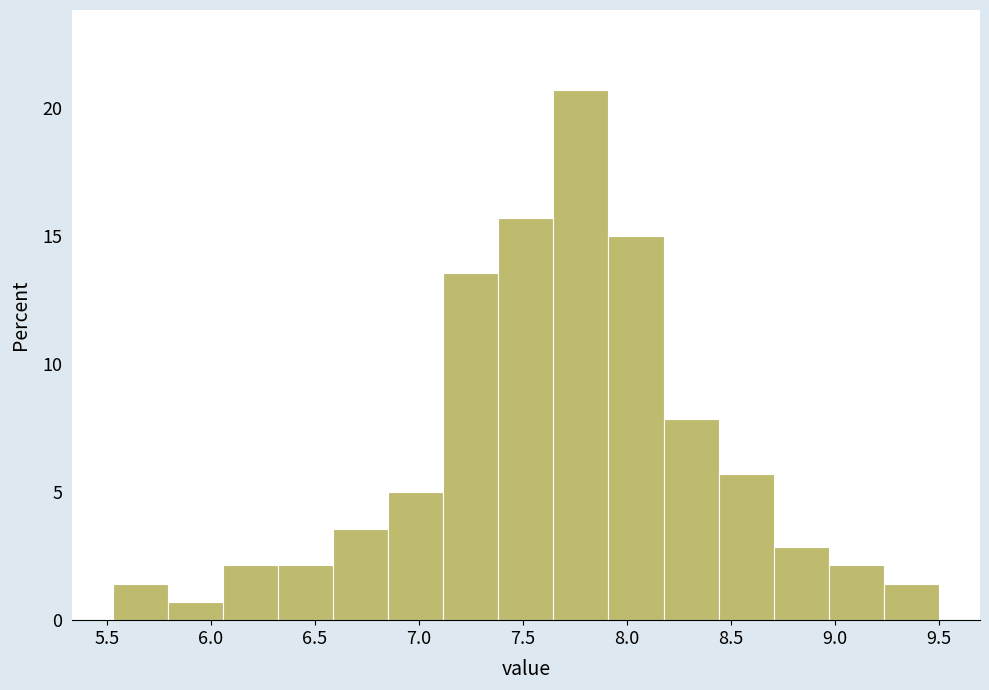

Over which range of the x-axis is the bar tallest?

7.65 to 7.90